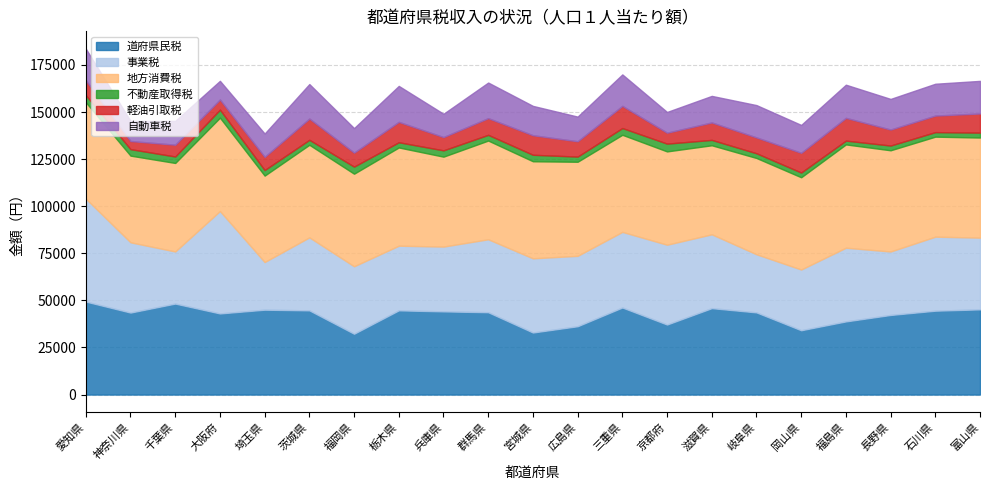

At which category is the sum across all series the highest?

愛知県